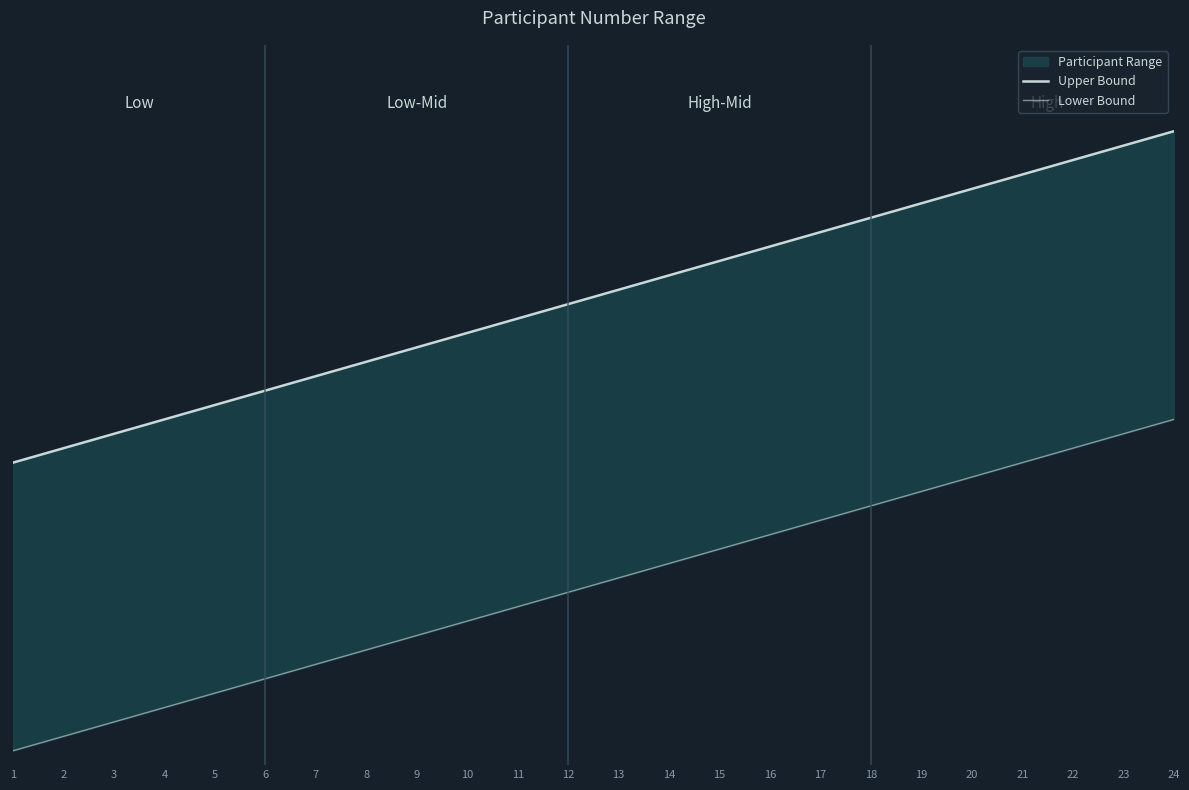

Which has a higher value, 17 or 22?

22